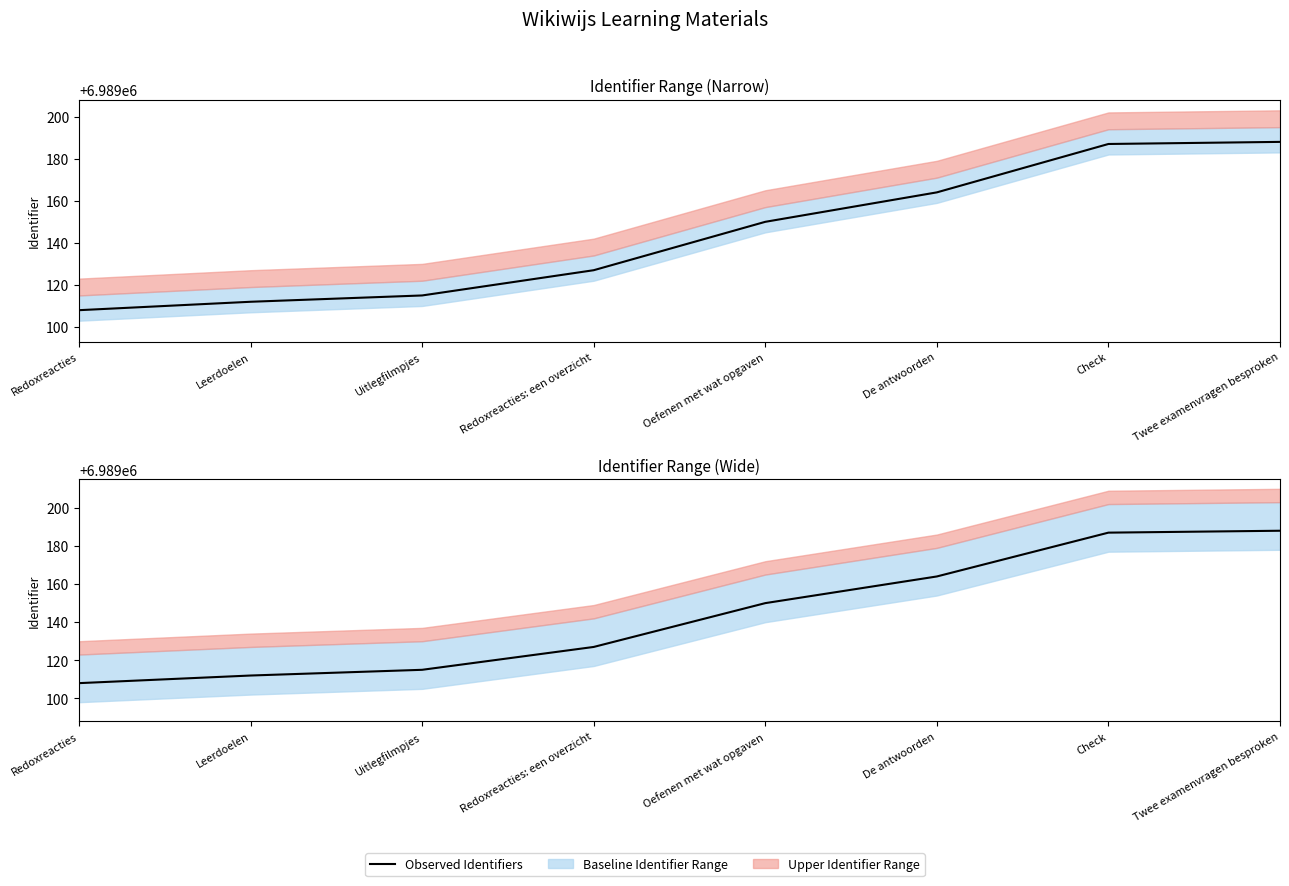

What is the change in value from Uitlegfilmpjes to De antwoorden?

+49